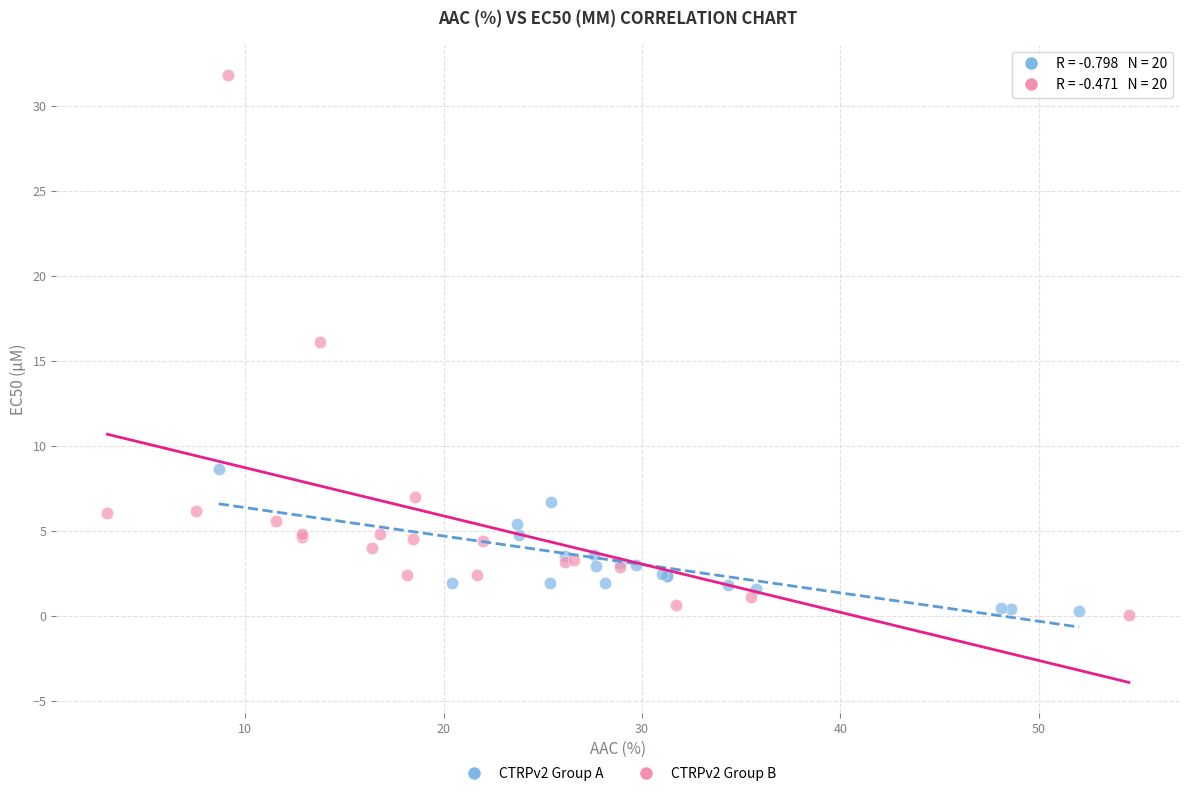

Which series contains the highest Y value?

CTRPv2 Group B